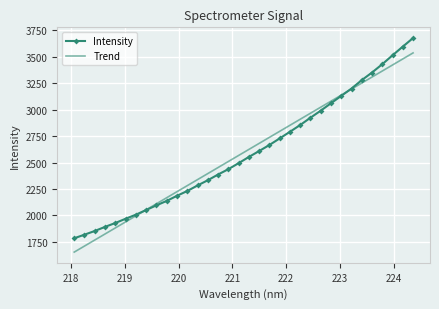

Which series has the widest spread of values?

Intensity